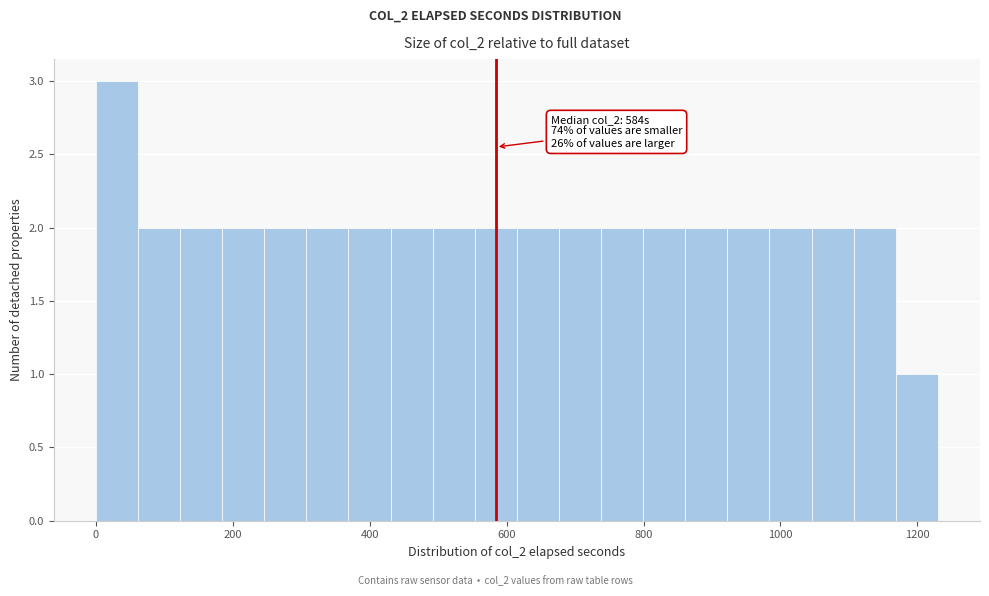

Around what value on the x-axis is the tallest bar? Give the approximate position of its centre, as read against the axis.

40